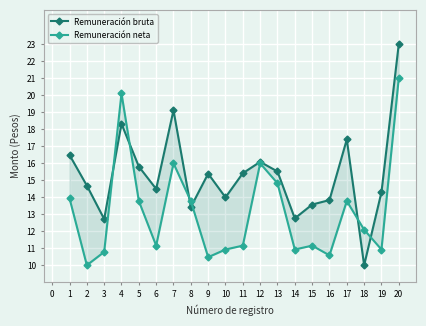

How many data points in Remuneración bruta are less than 15?

10